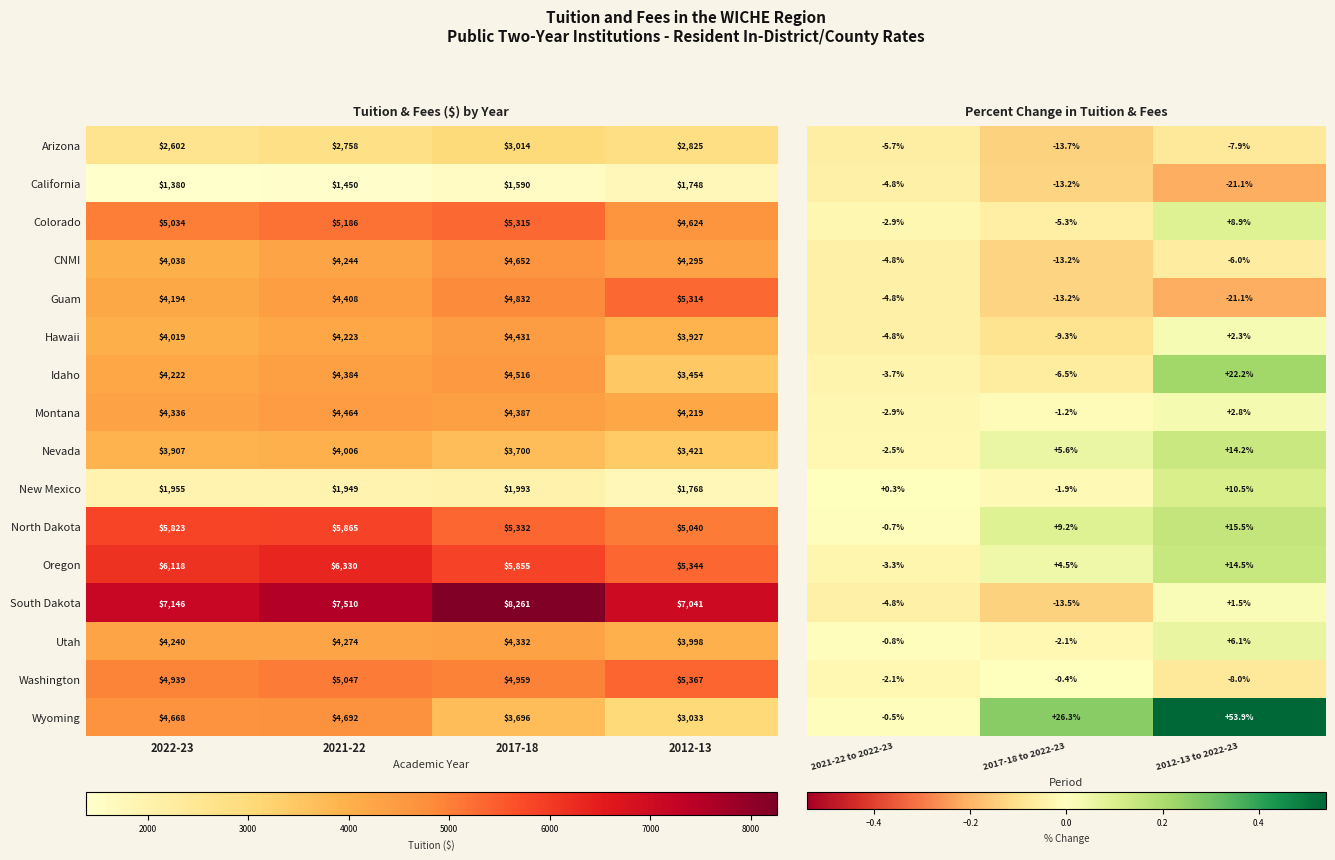

The Hawaii series shows 961 at 2012-13. True or false?

False